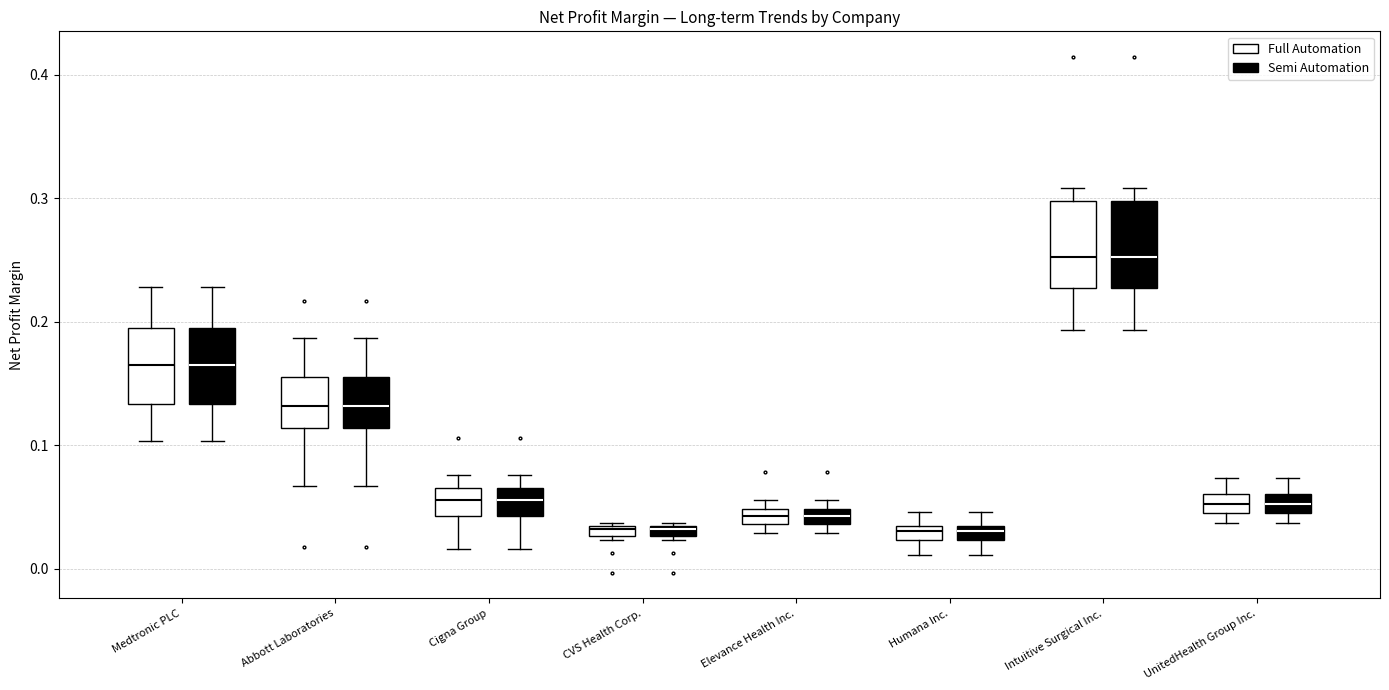

Where does the lower whisker of the box for Humana Inc. (Full Automation) end on the y-axis? The values are not printed on the chart, so give them approximately, as read against the axis.

0.01